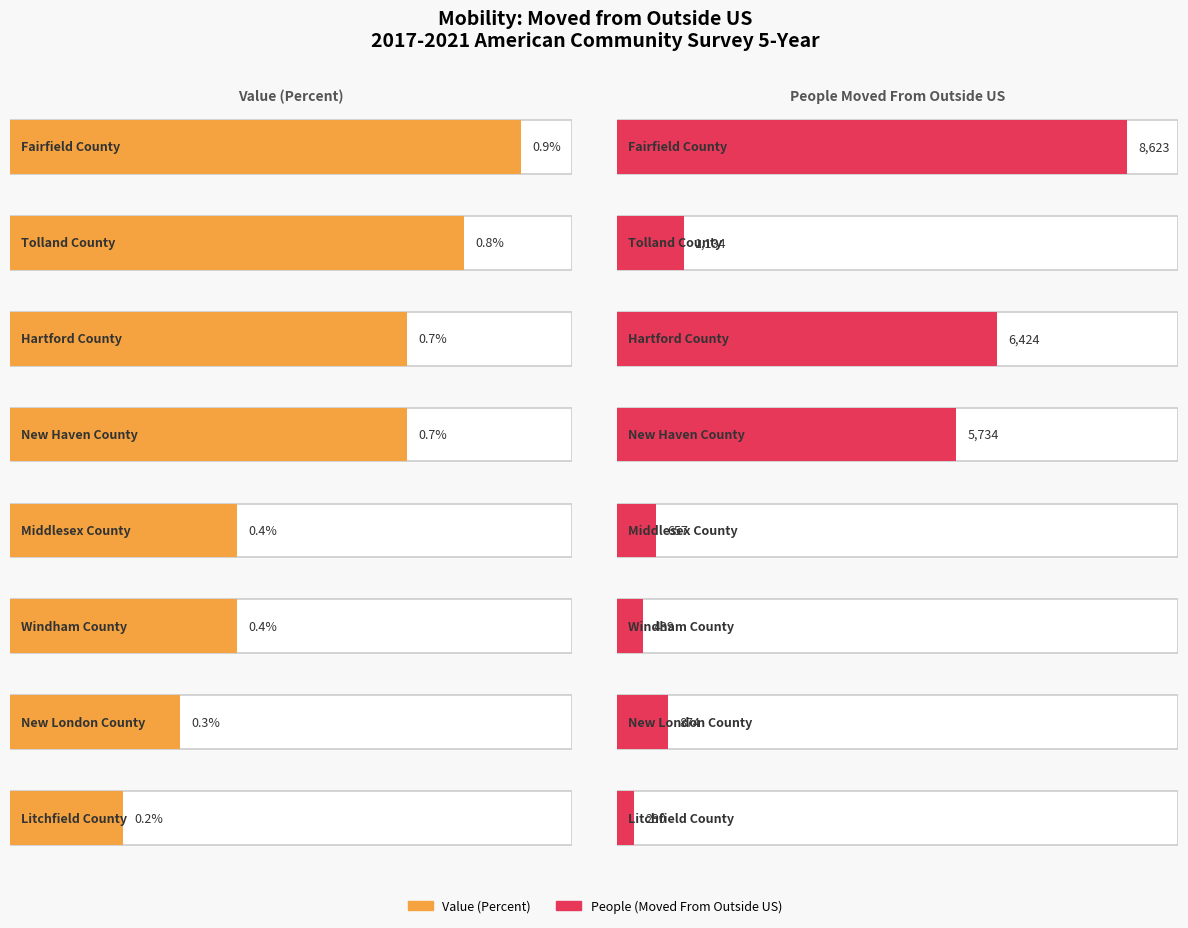

What is the difference between the People (Moved From Outside US) values at Hartford County and Tolland County?

5290.0